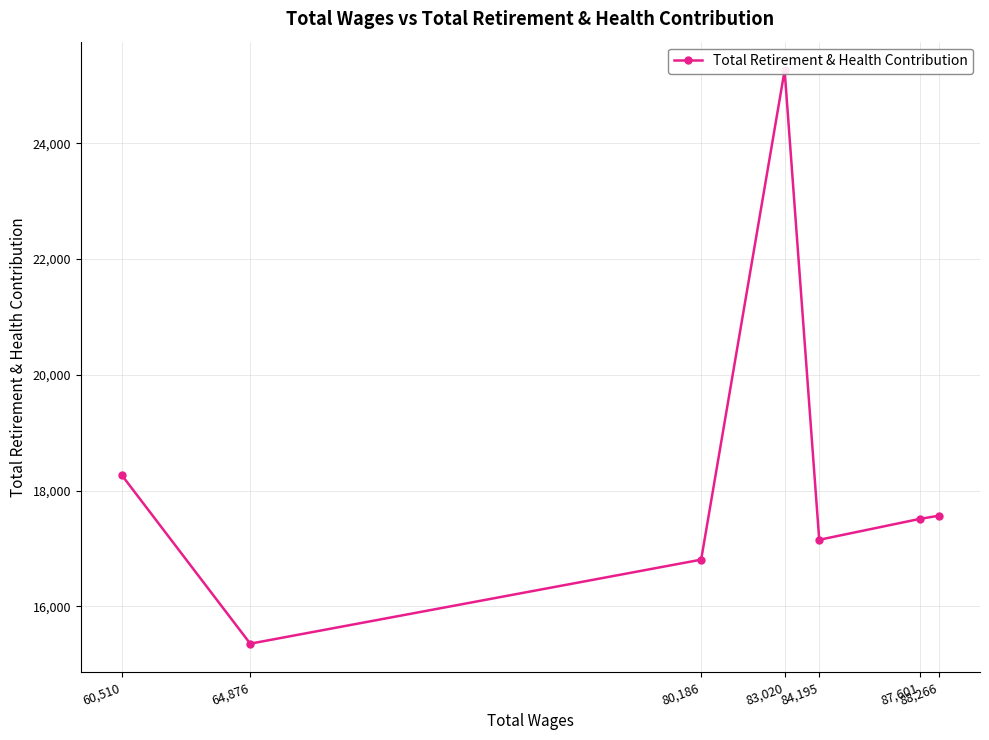

How many interior local peaks (higher than both neighbors) does the data have?

1